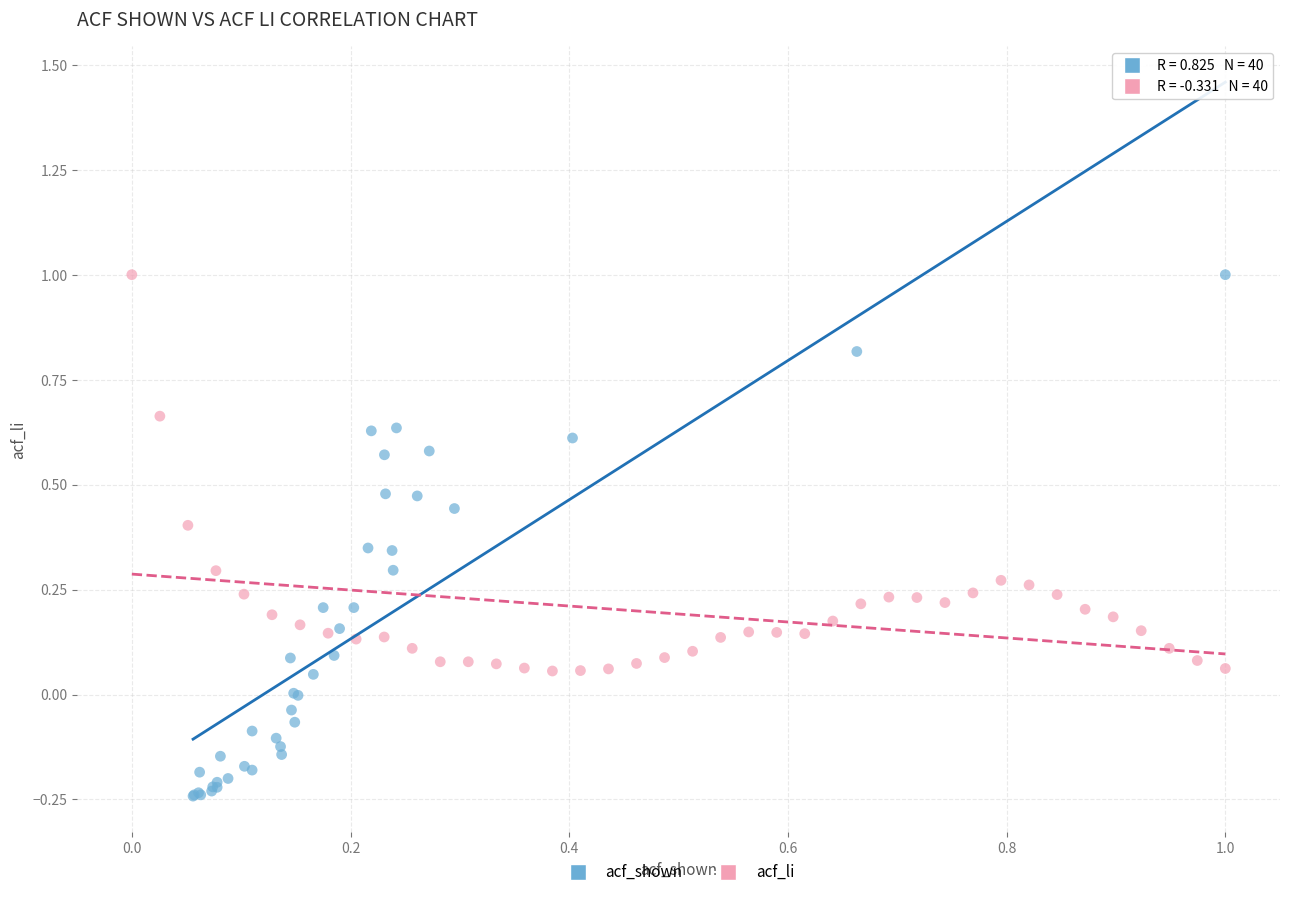

Which series reaches the minimum Y coordinate?

acf_shown